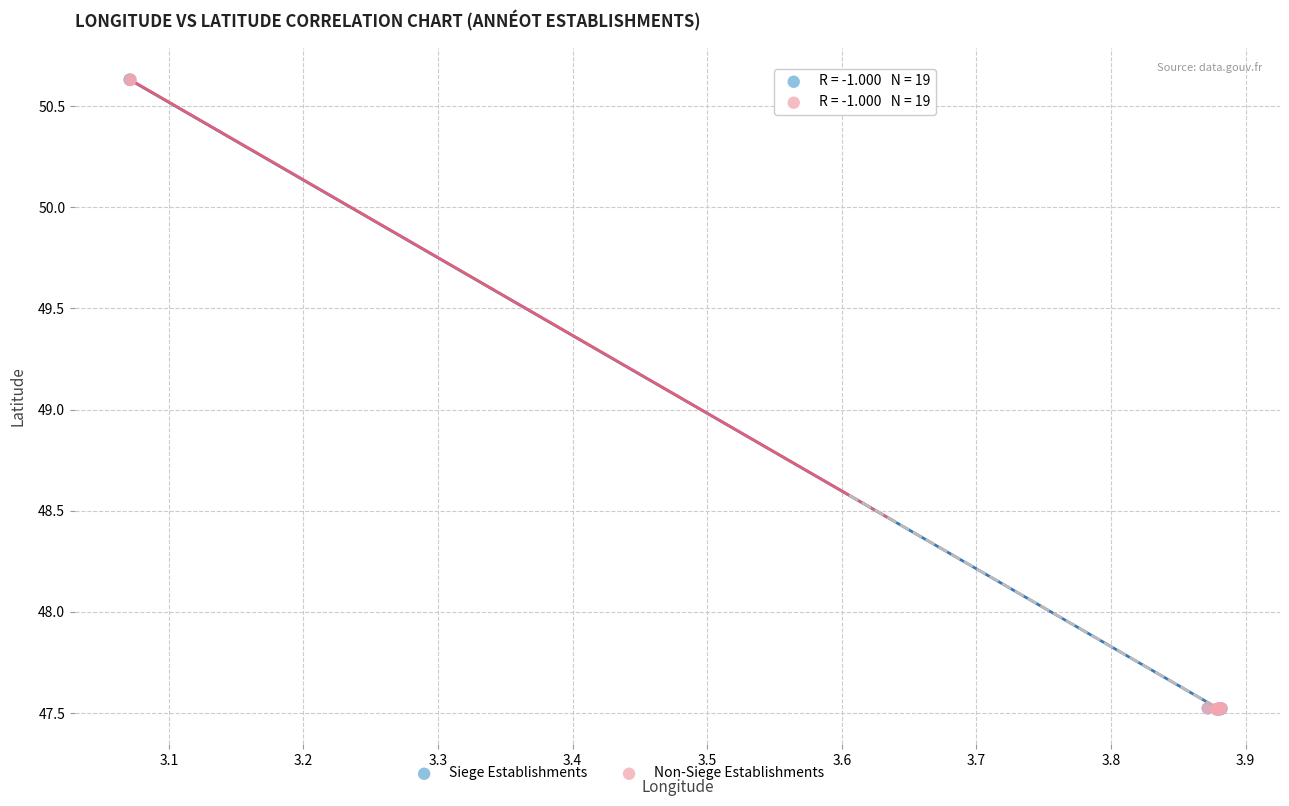

What are all the series names shown in the legend?

Siege Establishments, Non-Siege Establishments